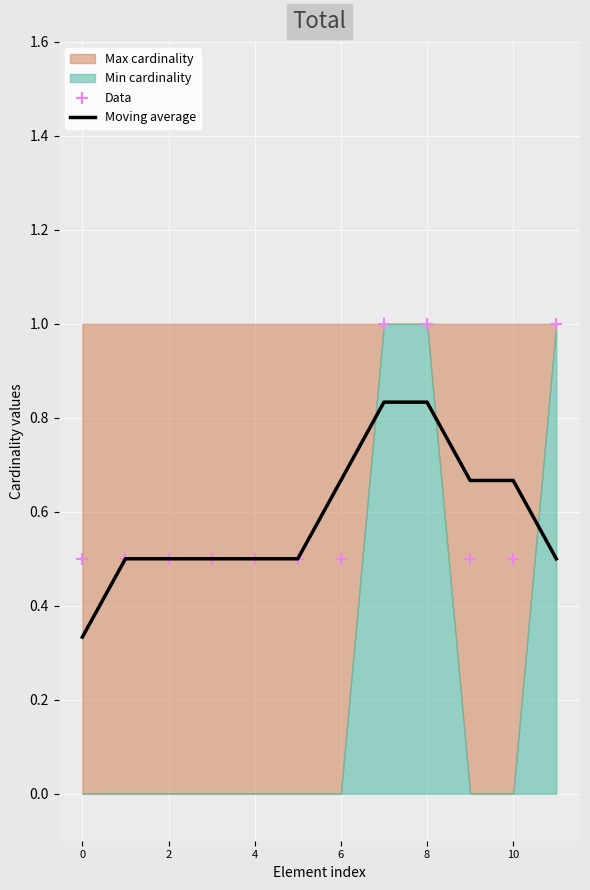

Which series reaches the maximum Y coordinate?

Data